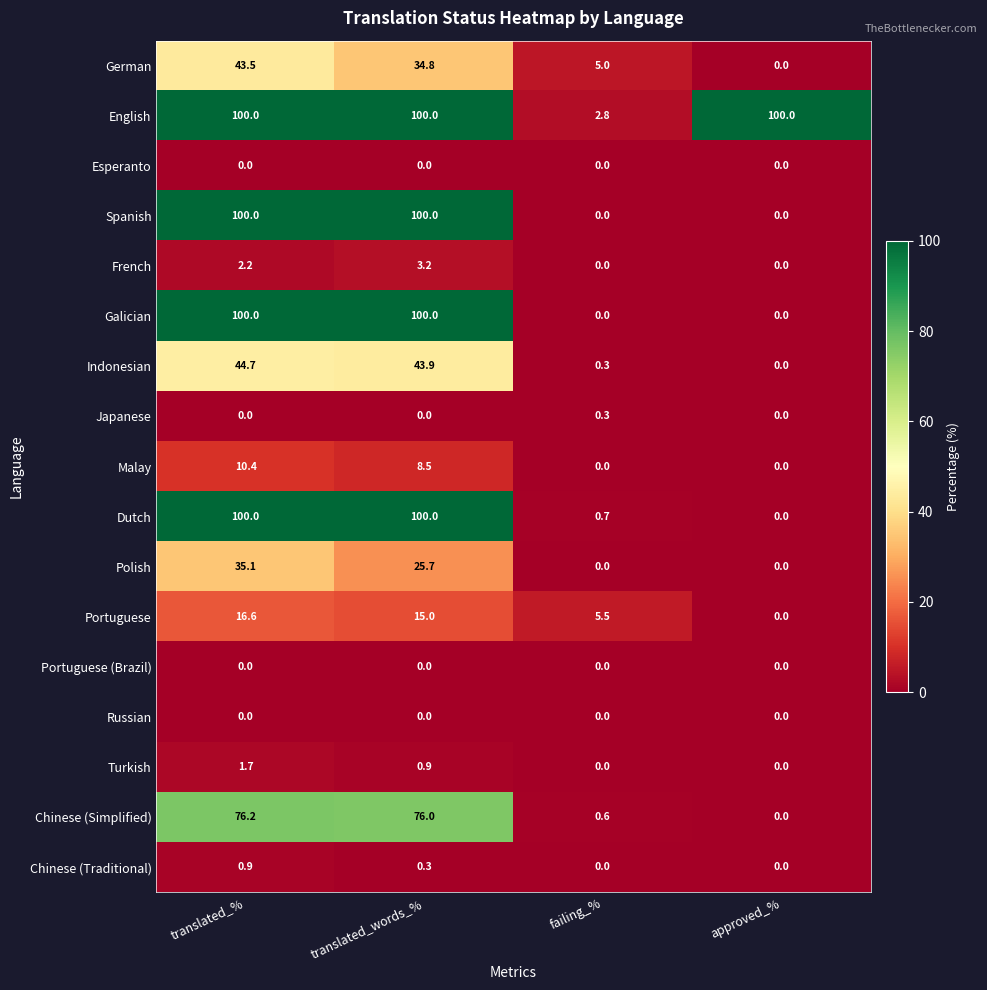

Is it true that Galician equals 28.3 at translated_%?

False